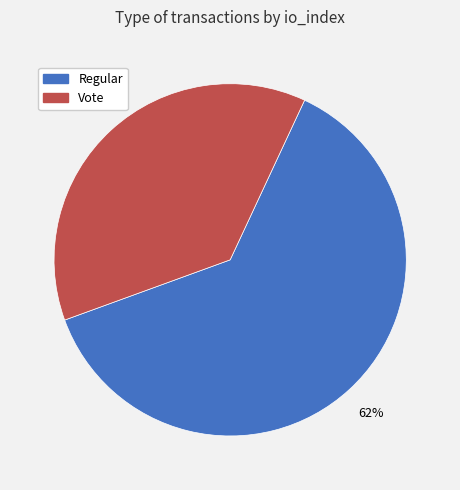

Combined, do Regular and Vote account for over 50%?

Yes